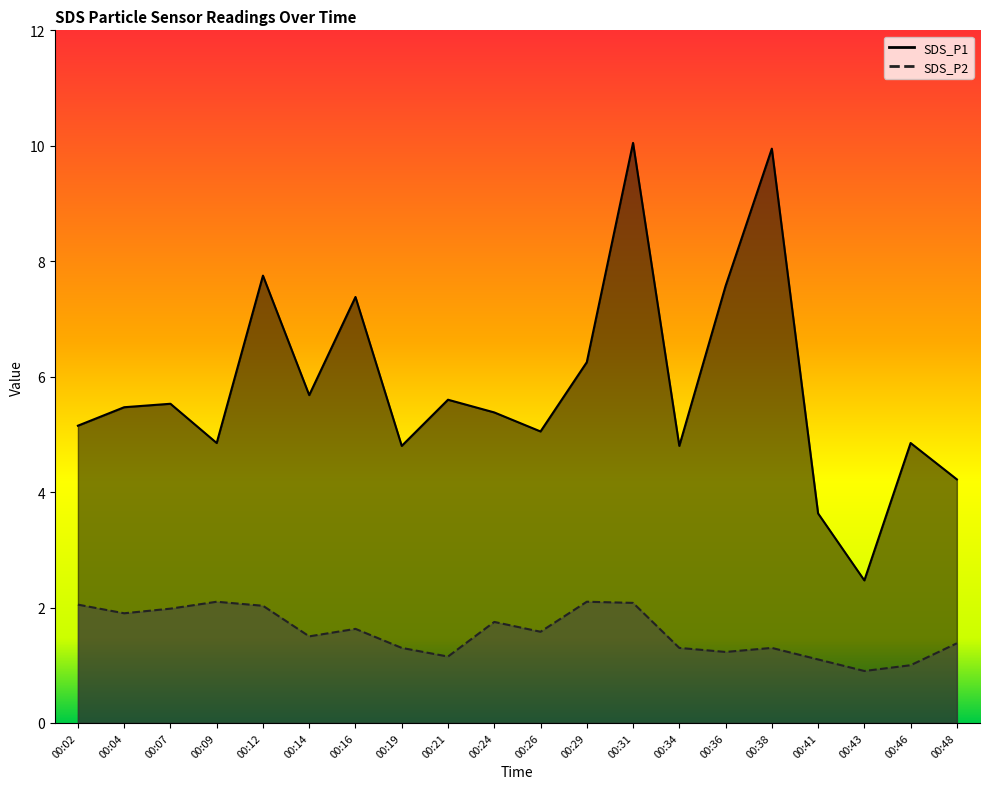

Reading left to right, extract all data points from this chart.

SDS_P1: 5.2	5.5	5.5	4.8	7.8	5.7	7.4	4.8	5.6	5.4	5.0	6.2	10.1	4.8	7.6	9.9	3.6	2.5	4.8	4.2
SDS_P2: 2.0	1.9	2.0	2.1	2.0	1.5	1.6	1.3	1.1	1.8	1.6	2.1	2.1	1.3	1.2	1.3	1.1	0.9	1.0	1.4